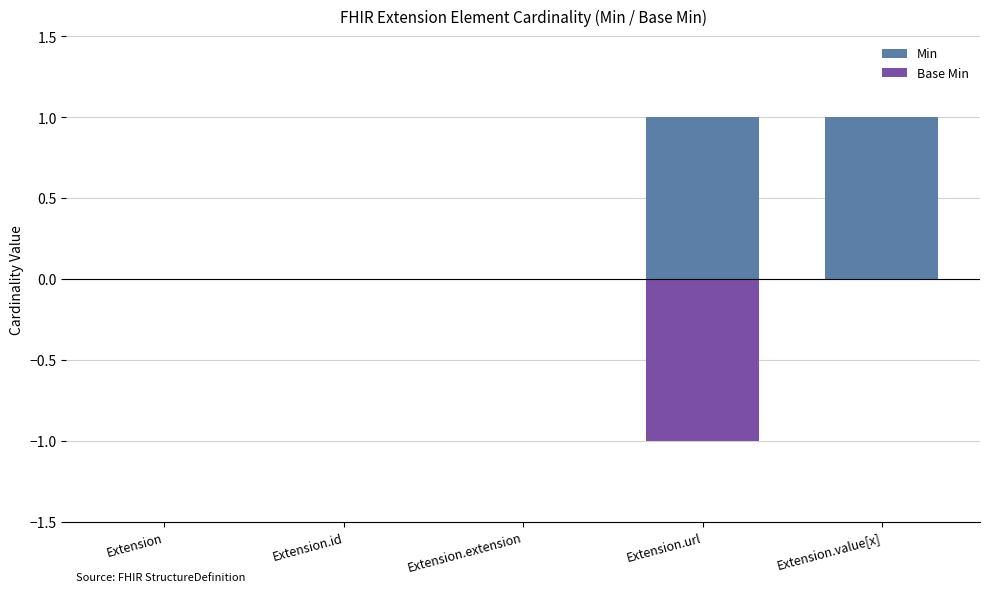

What is the maximum value shown in the chart?

1